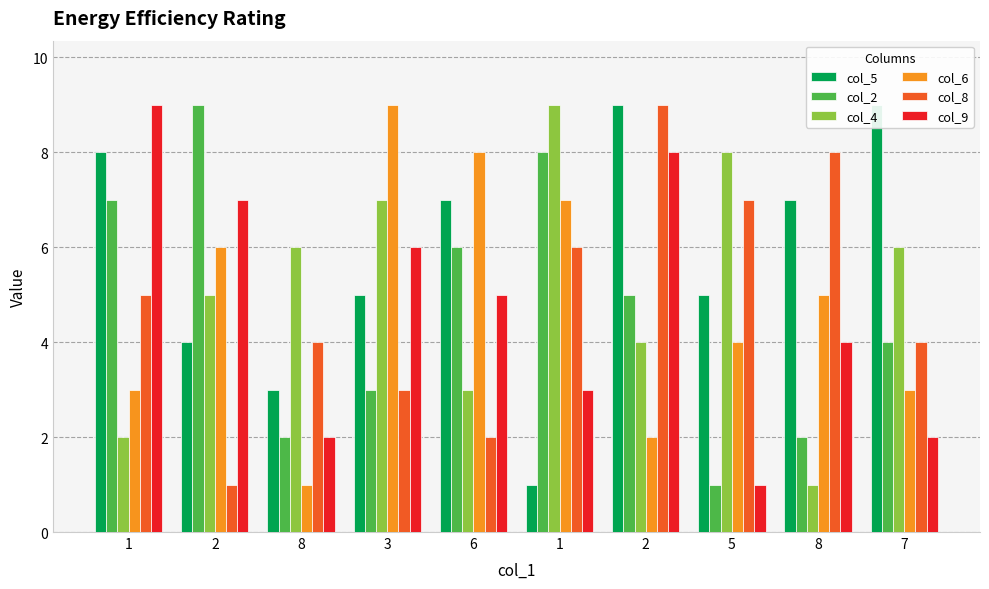

What is the difference between the col_2 values at 7 and 2?

5